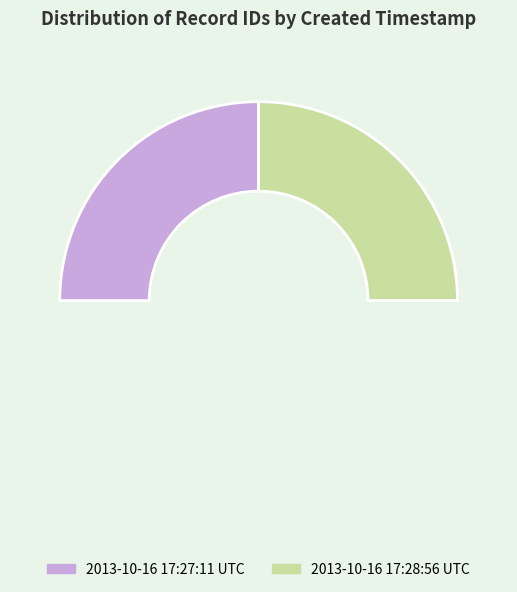

What is the largest slice in the pie chart?

2013-10-16 17:28:56 UTC